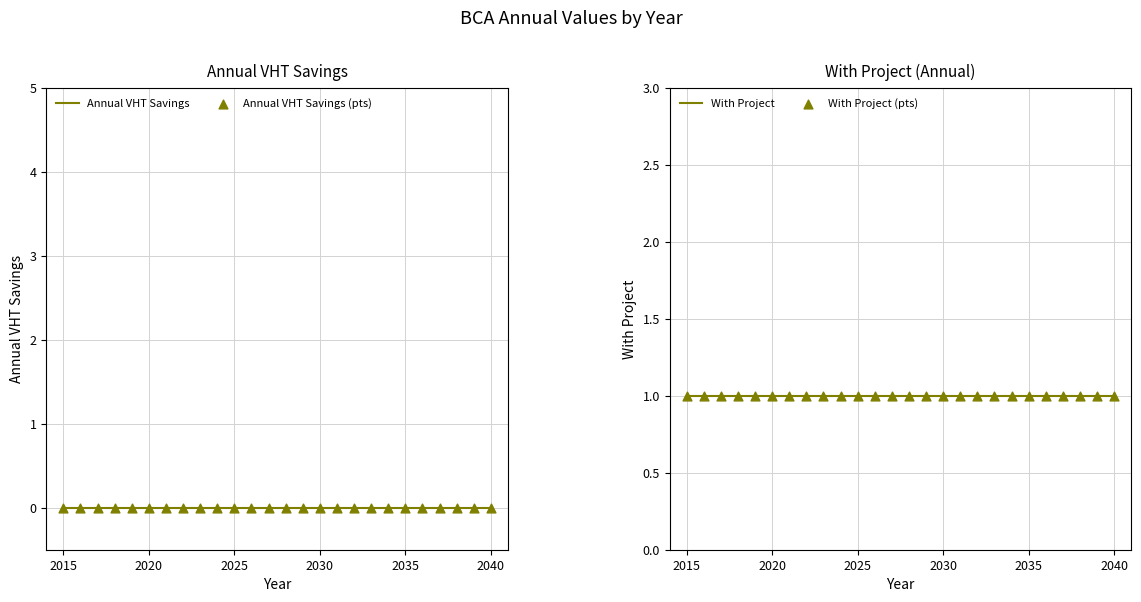

Which series reaches the minimum Y coordinate?

Annual VHT Savings